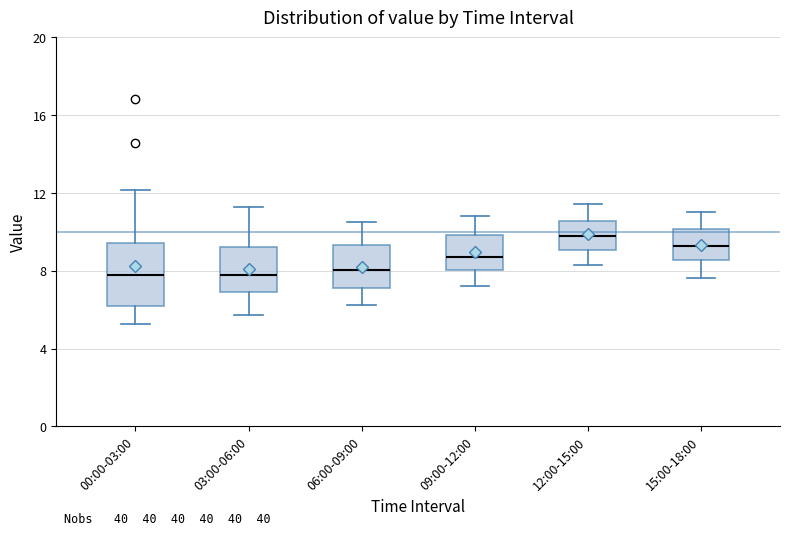

Where is the lower edge of the box for 00:00-03:00 on the y-axis? The values are not printed on the chart, so give them approximately, as read against the axis.

6.0